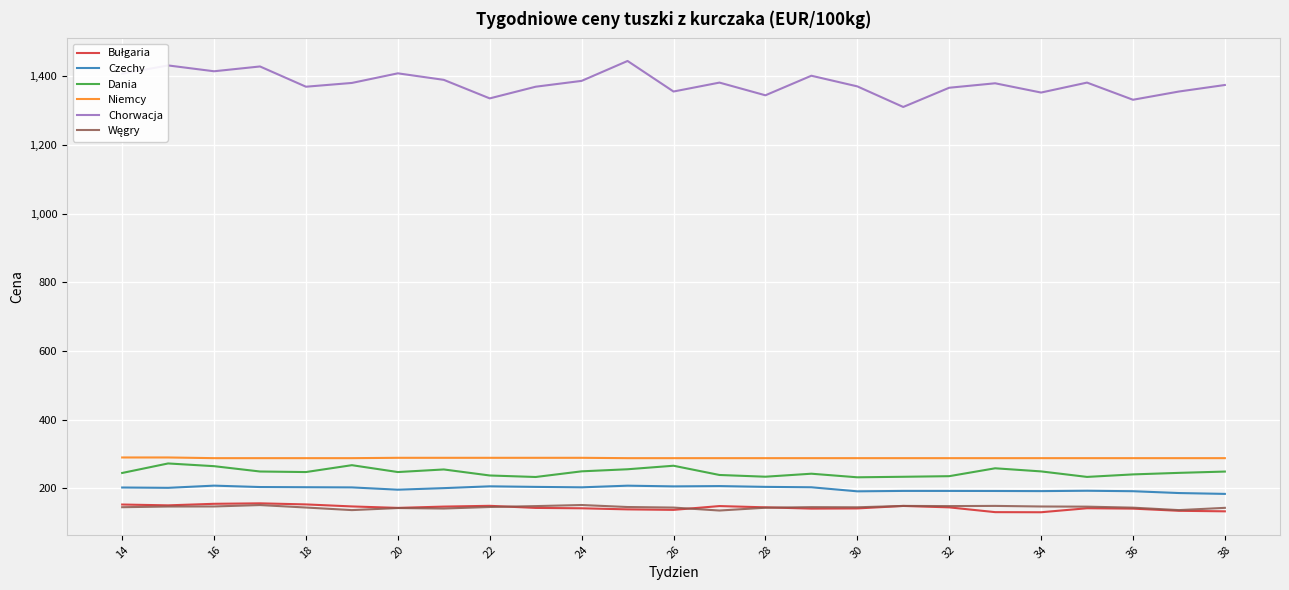

Does the chart display data point markers on the line(s)?

No